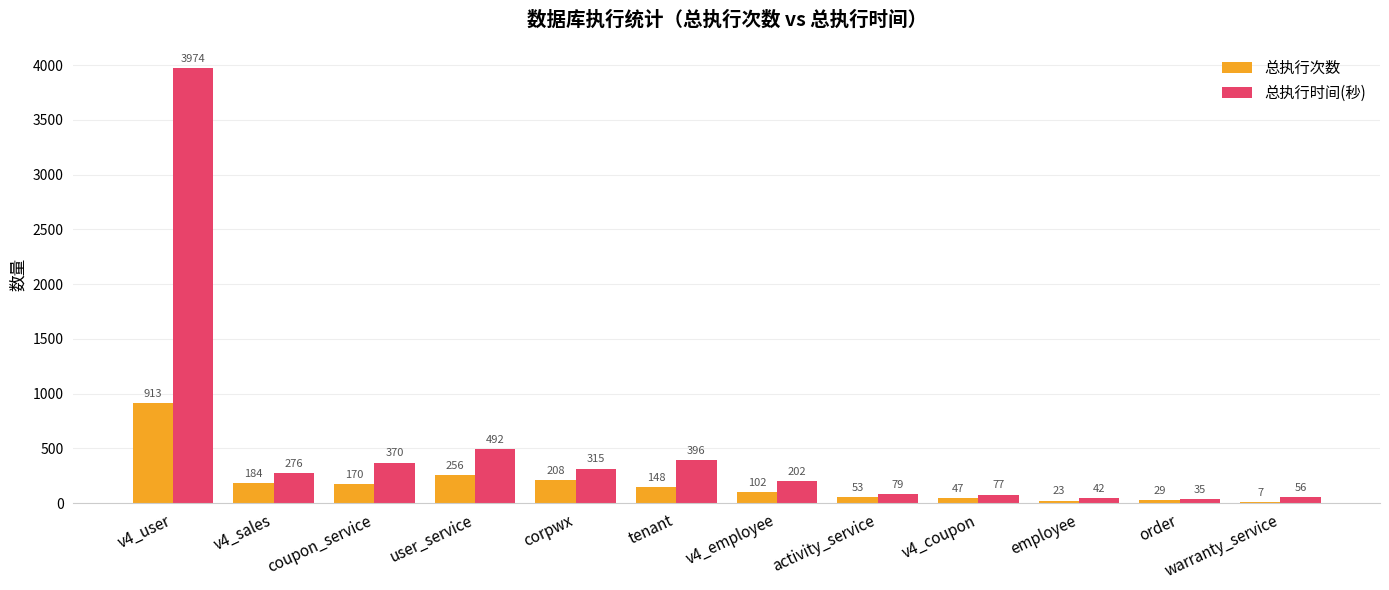

Where does the 总执行次数 series first go above 148?

v4_user